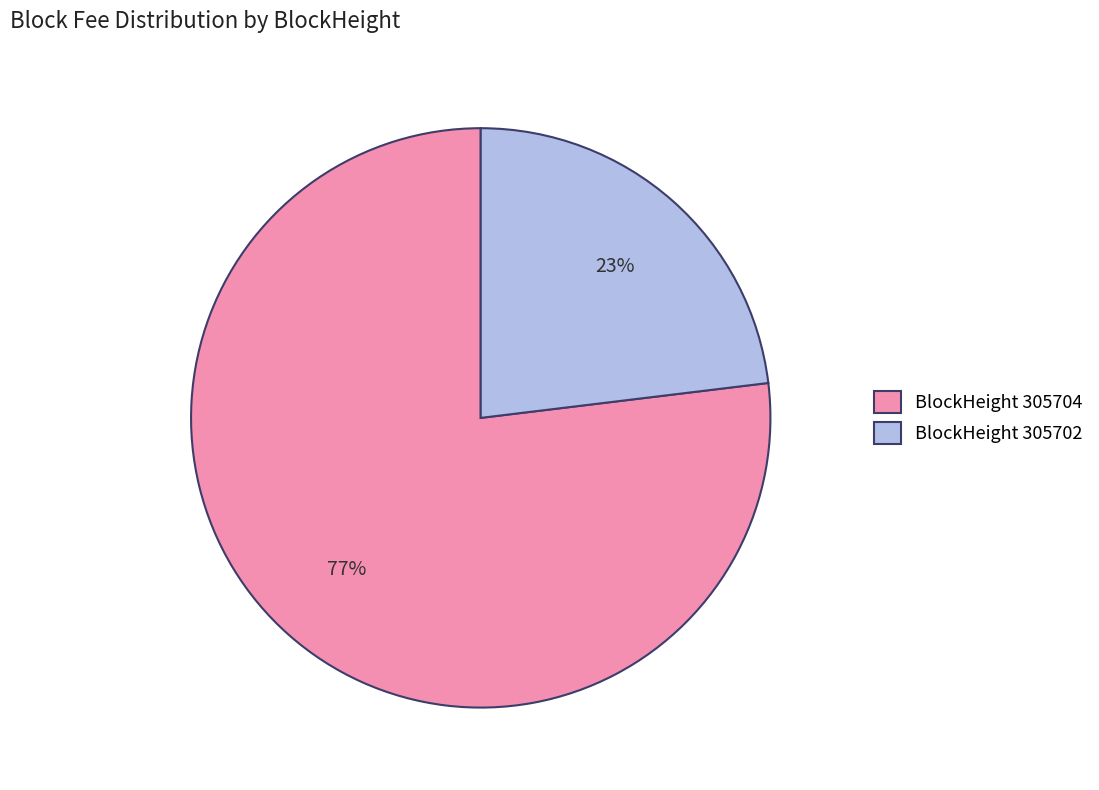

What is the majority slice?

BlockHeight 305704